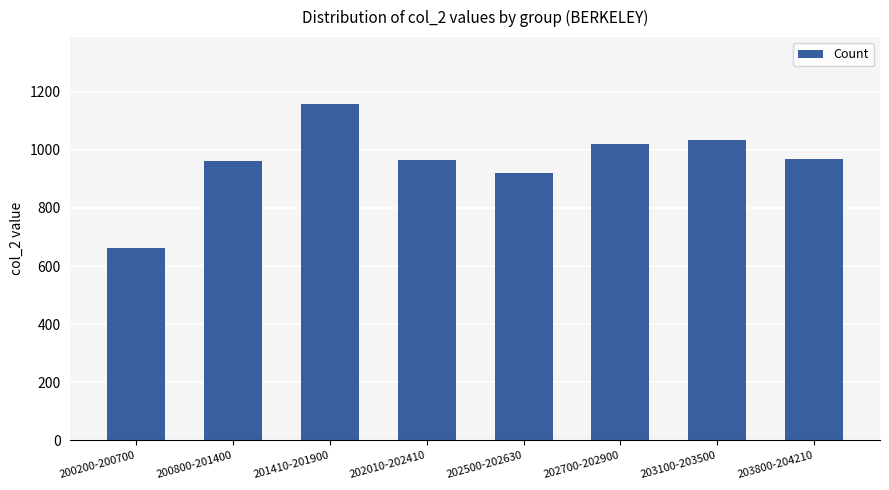

Read the value at 200200-200700.

662.8